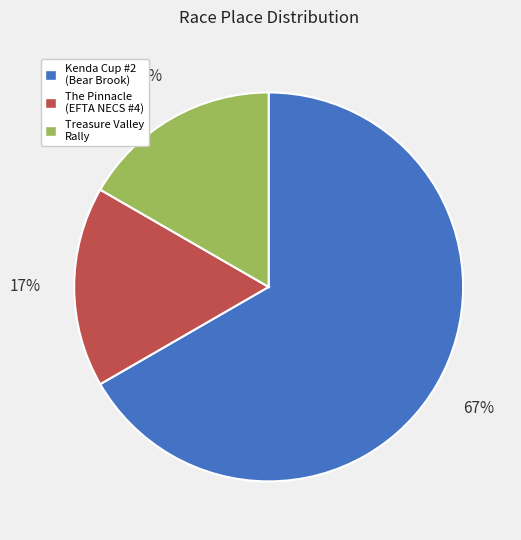

To the nearest percent, what is the difference between the largest and smallest slice percentages?

50%